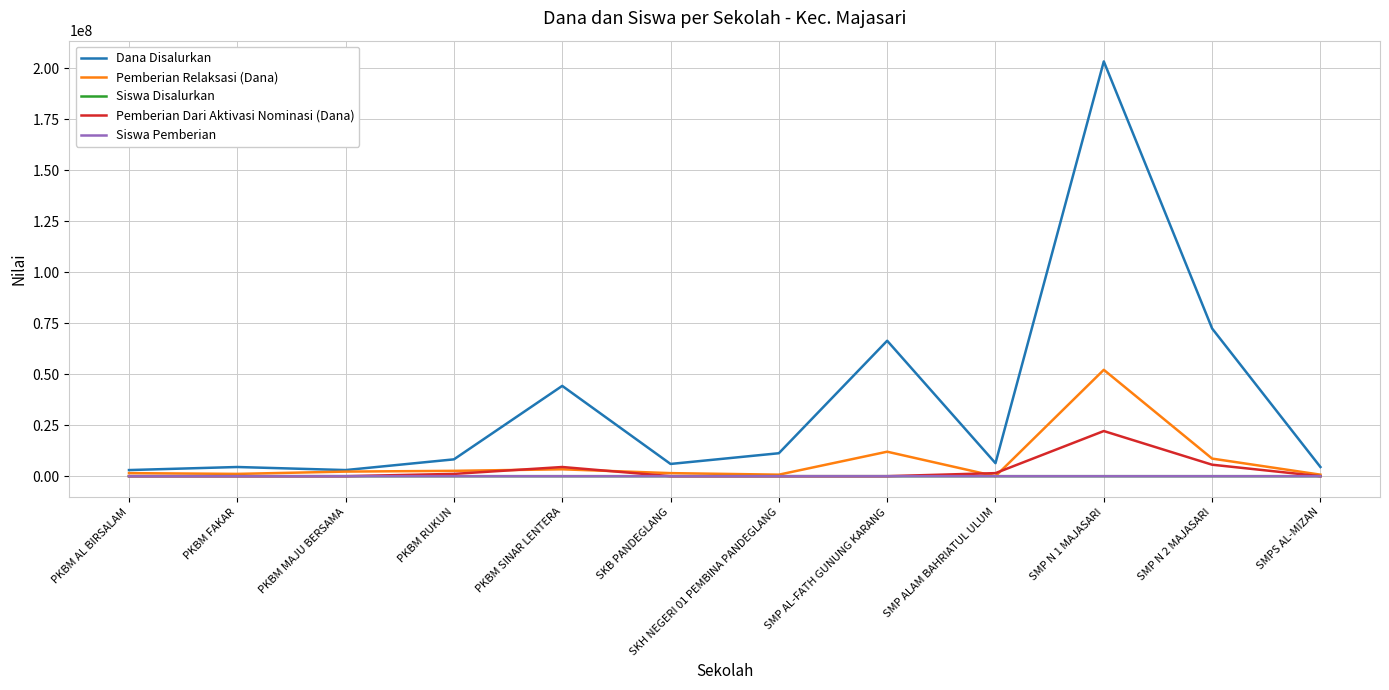

How many values in the Pemberian Dari Aktivasi Nominasi (Dana) series exceed 0?

5